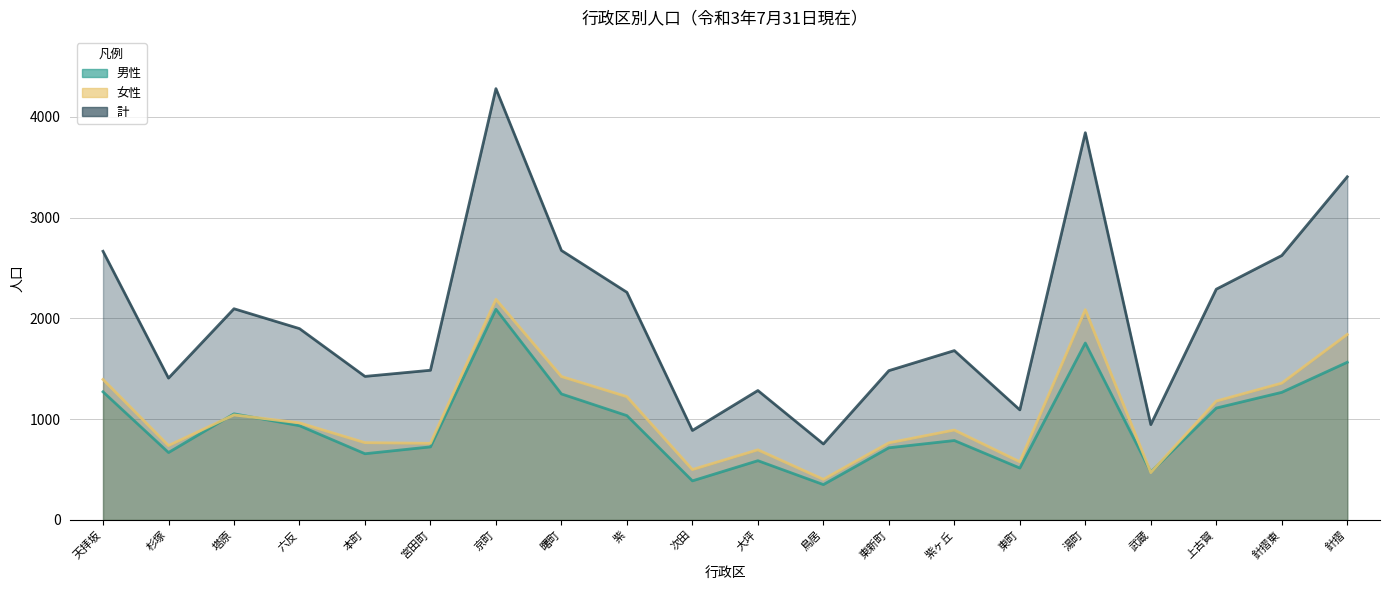

Where is 男性 nearest to the value 1220?

曙町